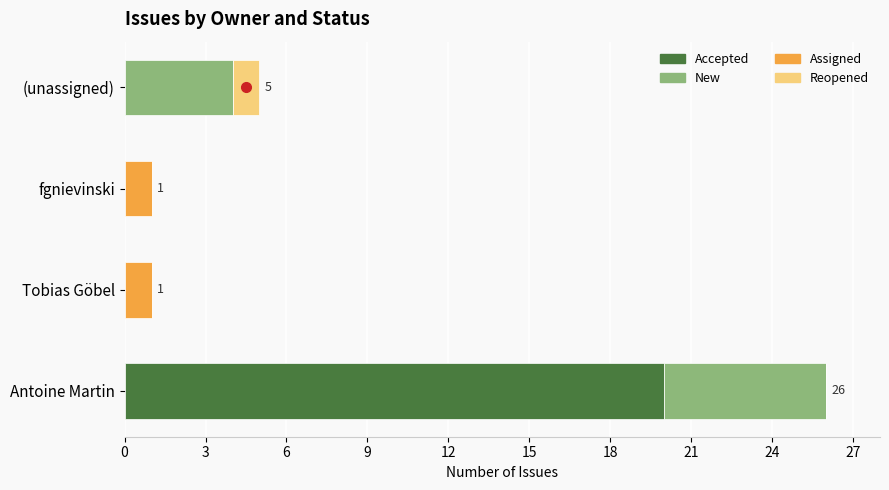

How many categories are shown in the chart?

4